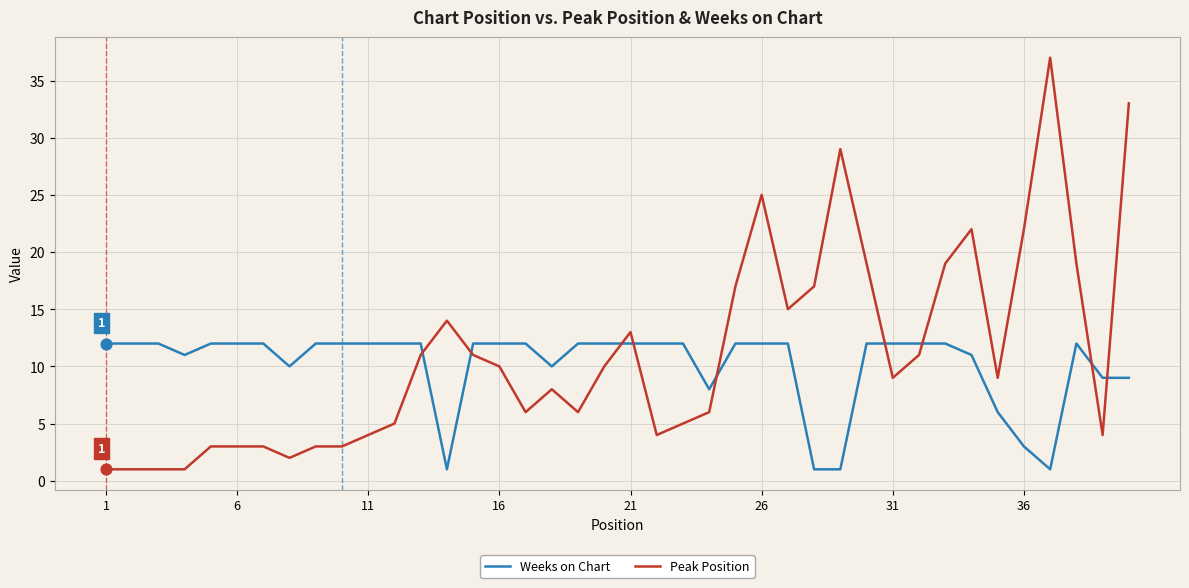

At how many categories does at least one series exceed 2?

40